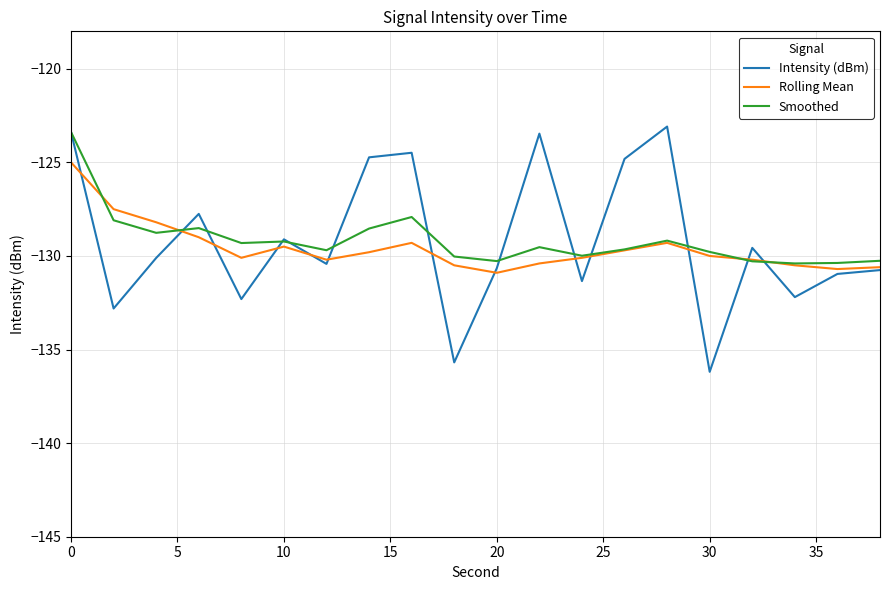

Which series has the largest range (max minus min)?

Intensity (dBm)